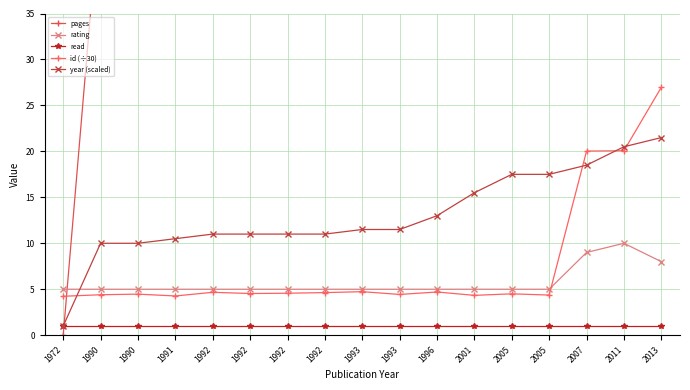

How many intersections are there between rating and pages?

1